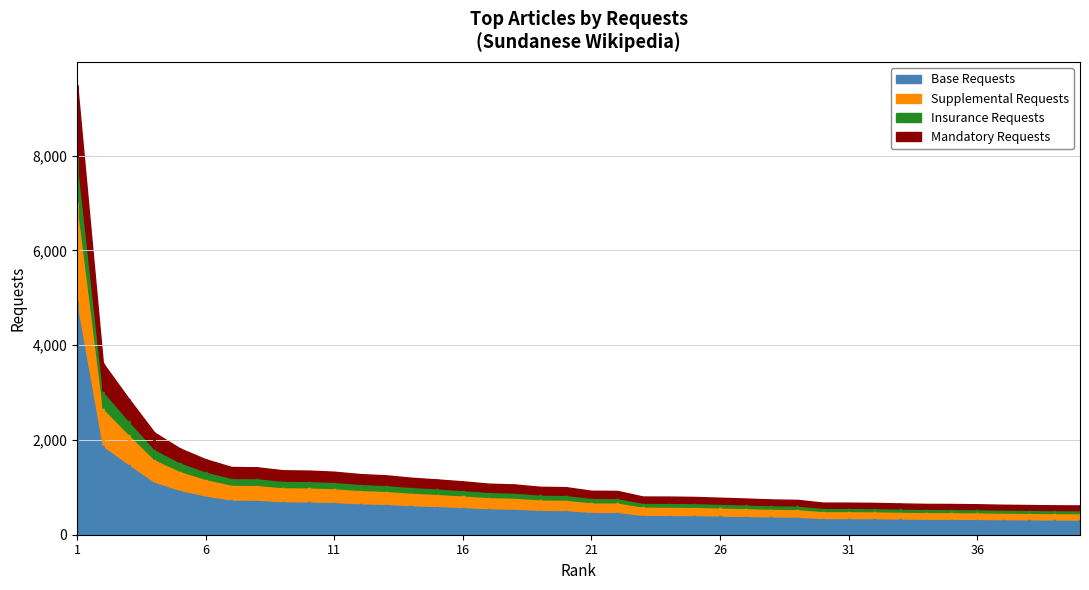

Rank the categories by value from lowest to highest.

40, 39, 38, 37, 36, 35, 34, 33, 32, 31, 30, 29, 28, 27, 26, 25, 24, 23, 22, 21, 20, 19, 18, 17, 16, 15, 14, 13, 12, 11, 10, 9, 8, 7, 6, 5, 4, 3, 2, 1